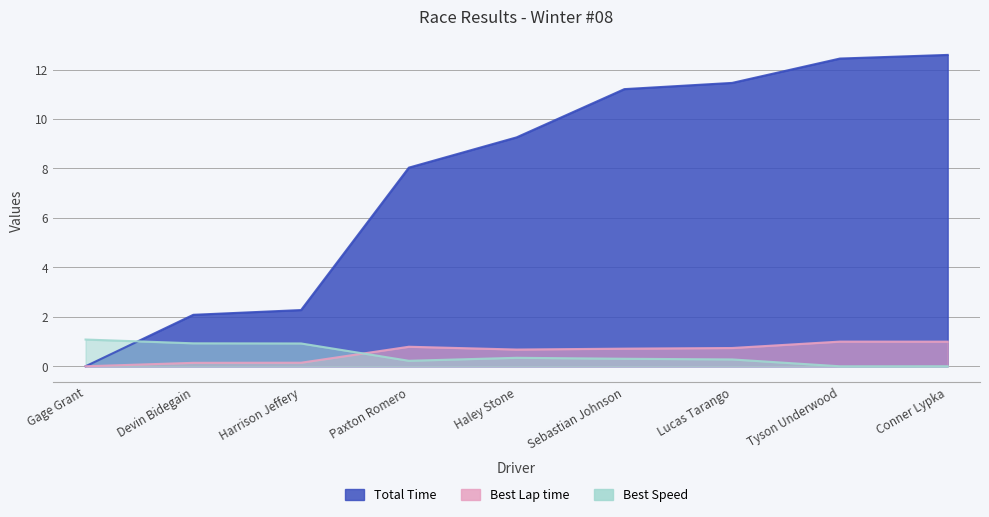

What is the spread (max minus min) of values at Lucas Tarango?

11.2